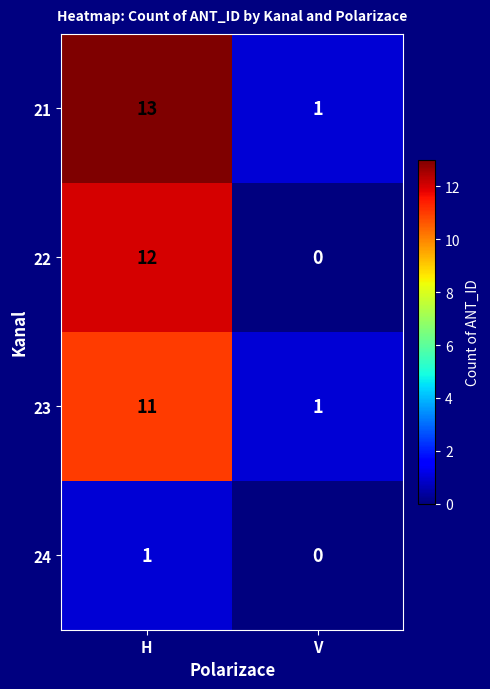

True or false: 23 has a value of 2 at V.

False